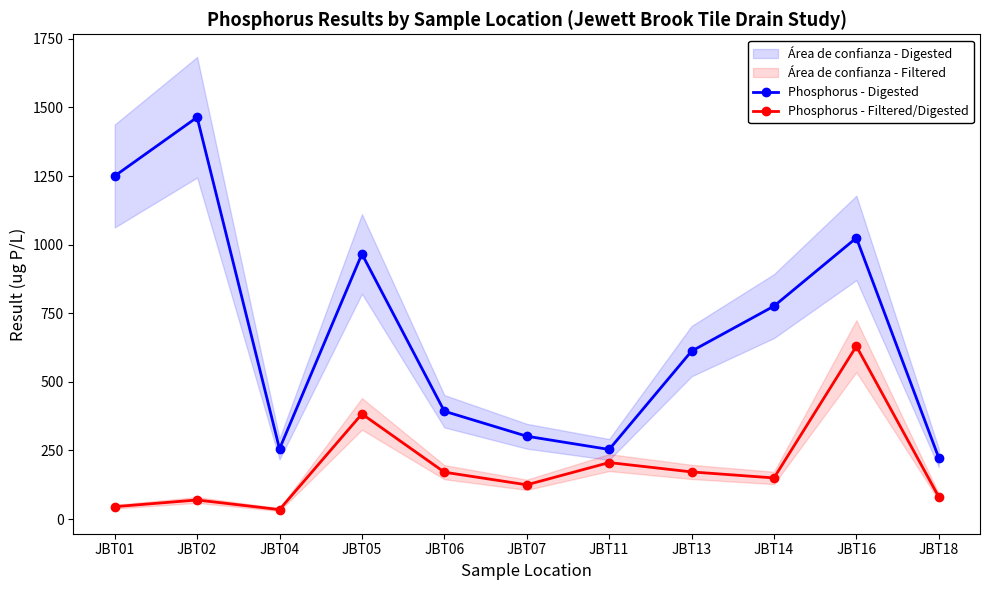

Which series has the largest total across all categories?

Phosphorus - Digested